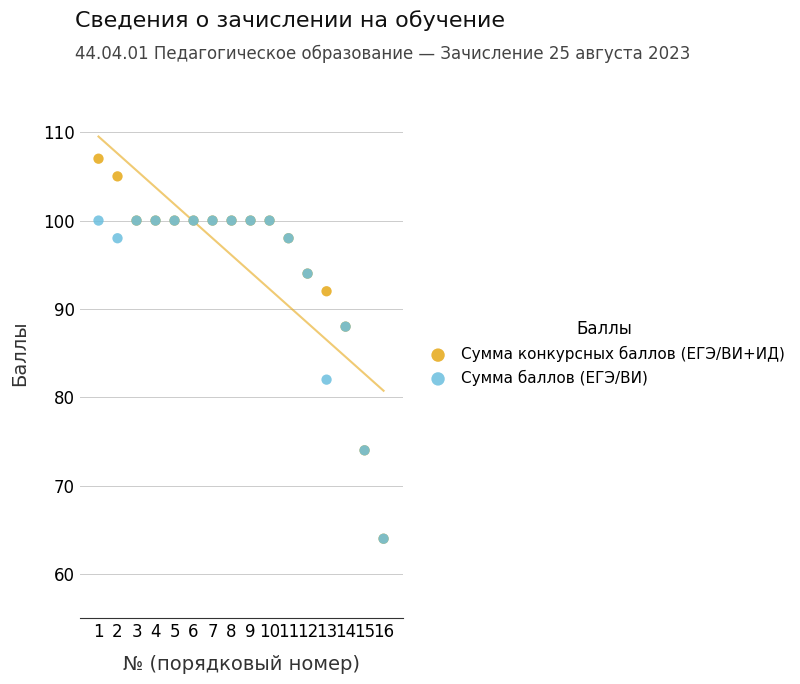

Which series reaches the maximum Y coordinate?

Сумма конкурсных баллов (ЕГЭ/ВИ+ИД)